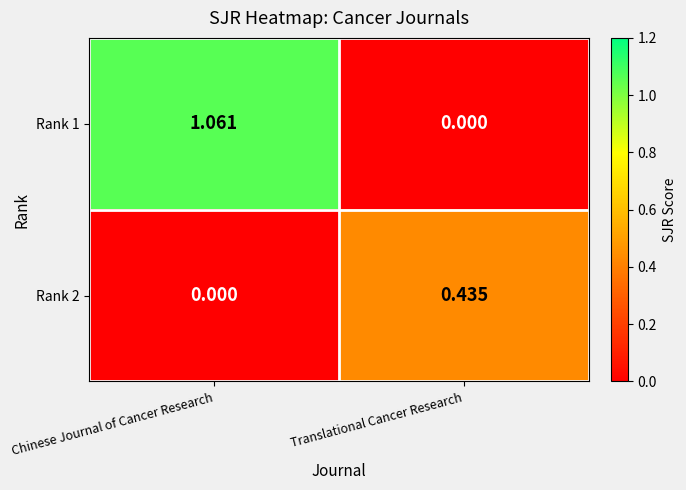

How many categories are shown in the chart?

2